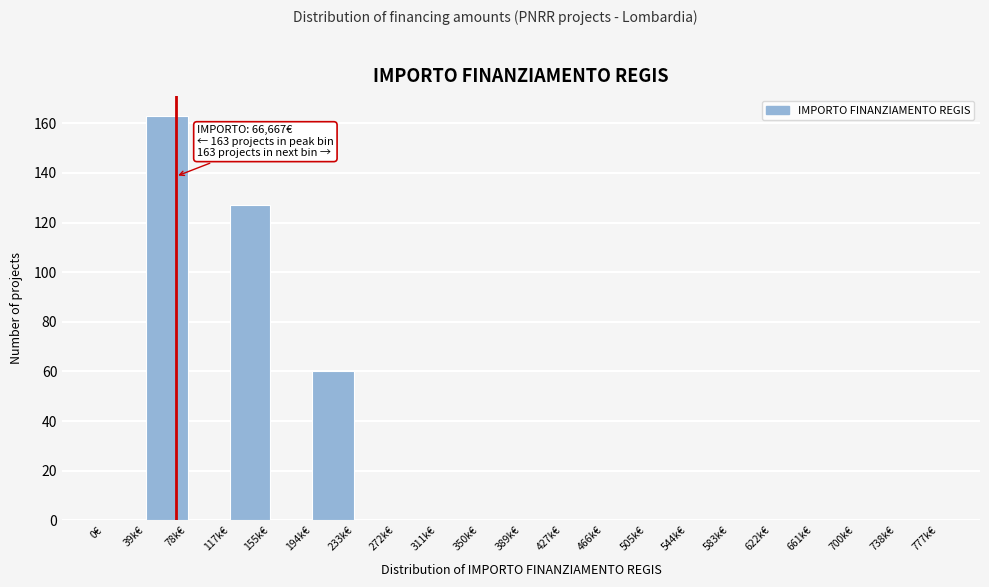

Reading right to left, extract all data points from this chart.

738k€=0	700k€=0	661k€=0	622k€=0	583k€=0	544k€=0	505k€=0	466k€=0	427k€=0	389k€=0	350k€=0	311k€=0	272k€=0	233k€=0	194k€=60	155k€=0	117k€=127	78k€=0	39k€=163	0€=0